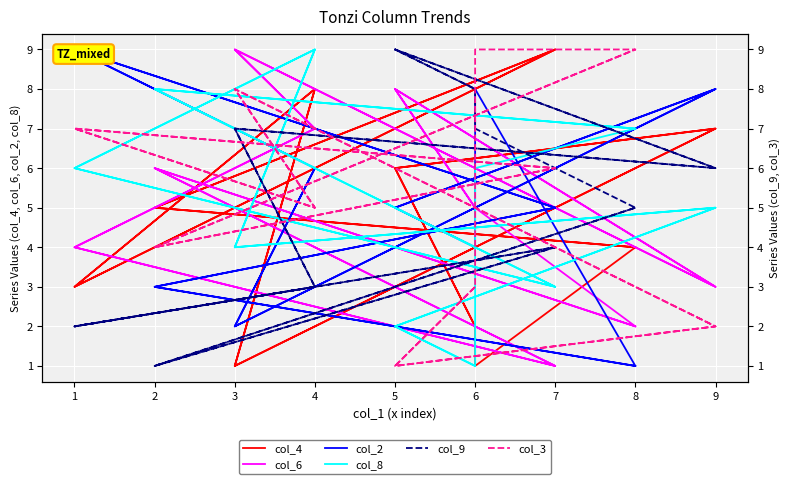

At which label does col_2 reach its minimum?

8